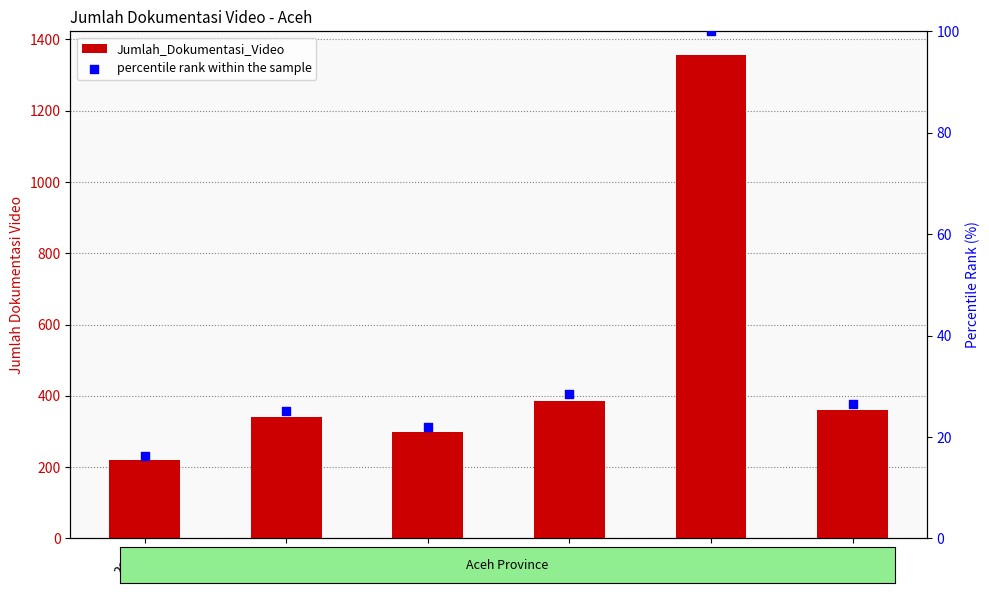

Which series reaches the minimum Y coordinate?

percentile rank within the sample